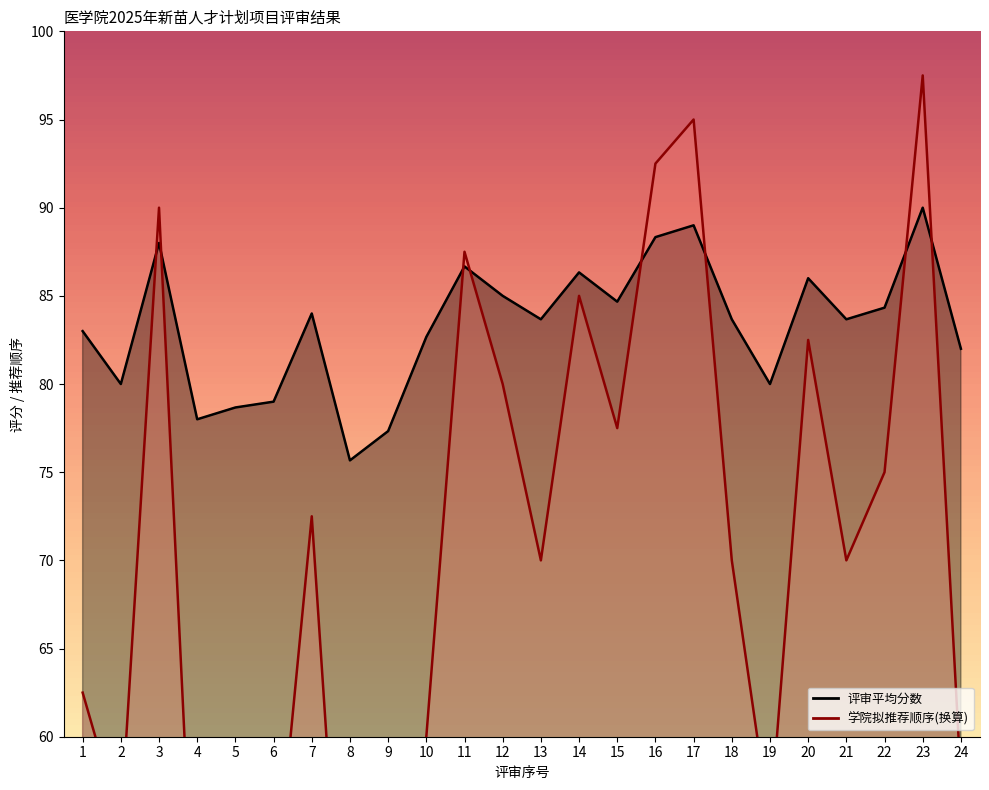

At which label does 学院拟推荐顺序_line first exceed 70?

3